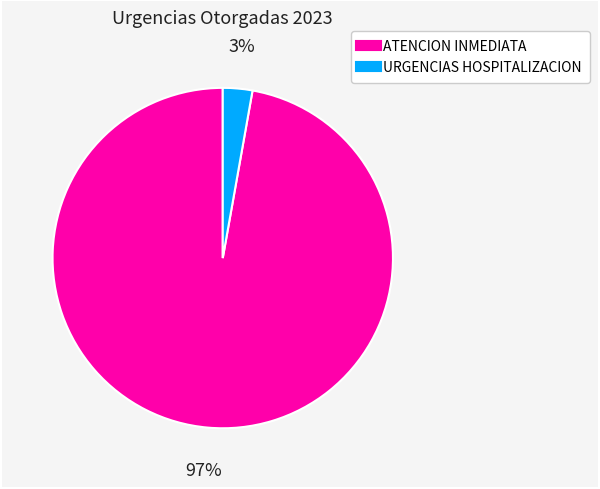

Does any single category account for the majority?

Yes